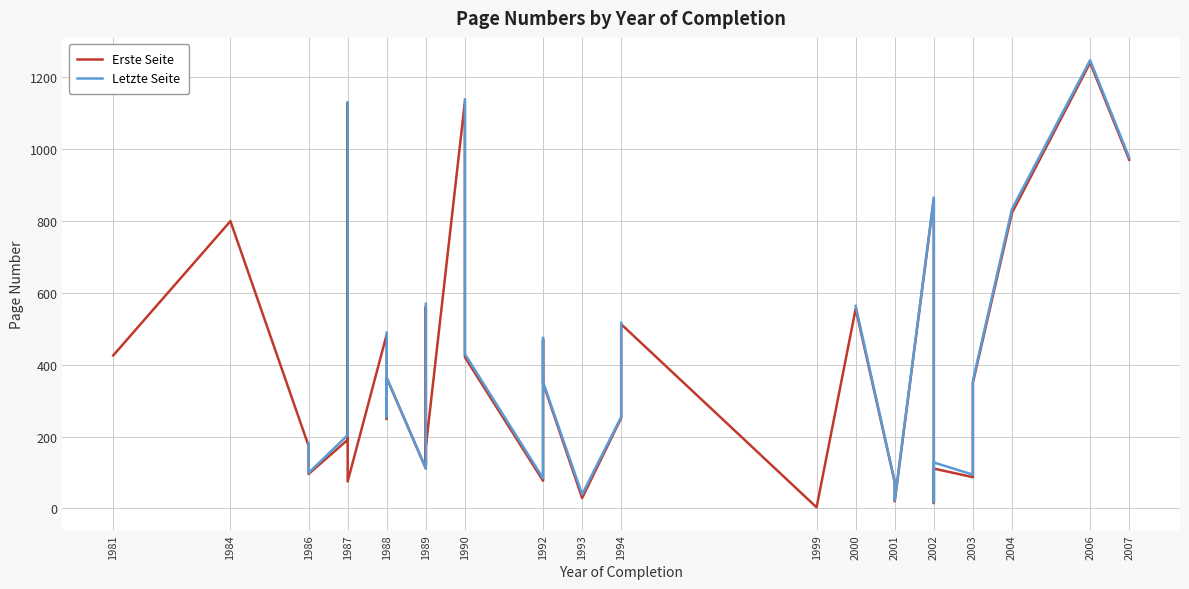

What is the value of the Erste Seite point at the 11th from the left?

485.0